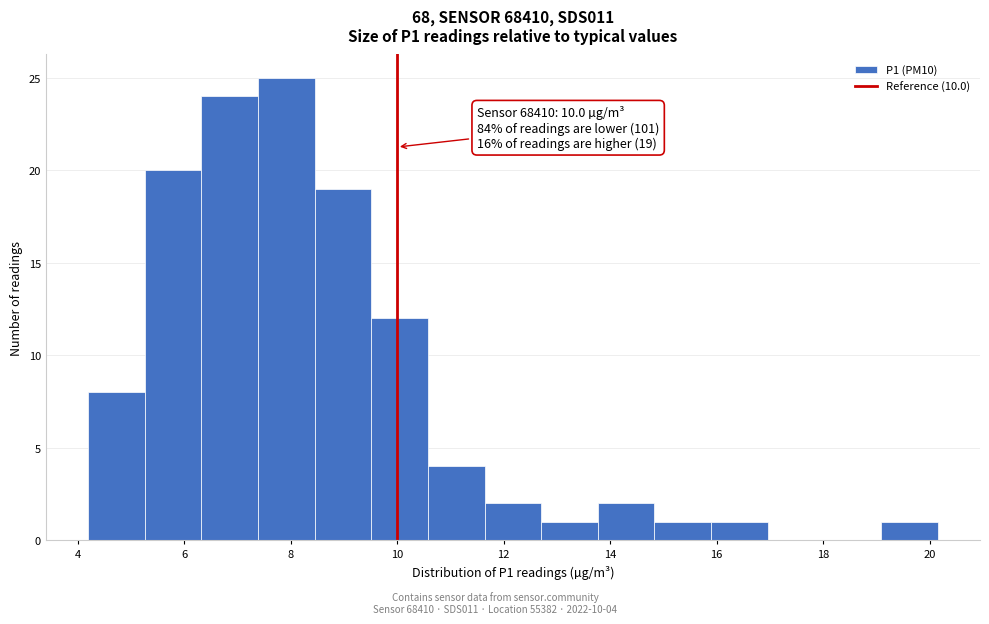

Which range on the x-axis has the tallest bar?

7.4 to 8.4